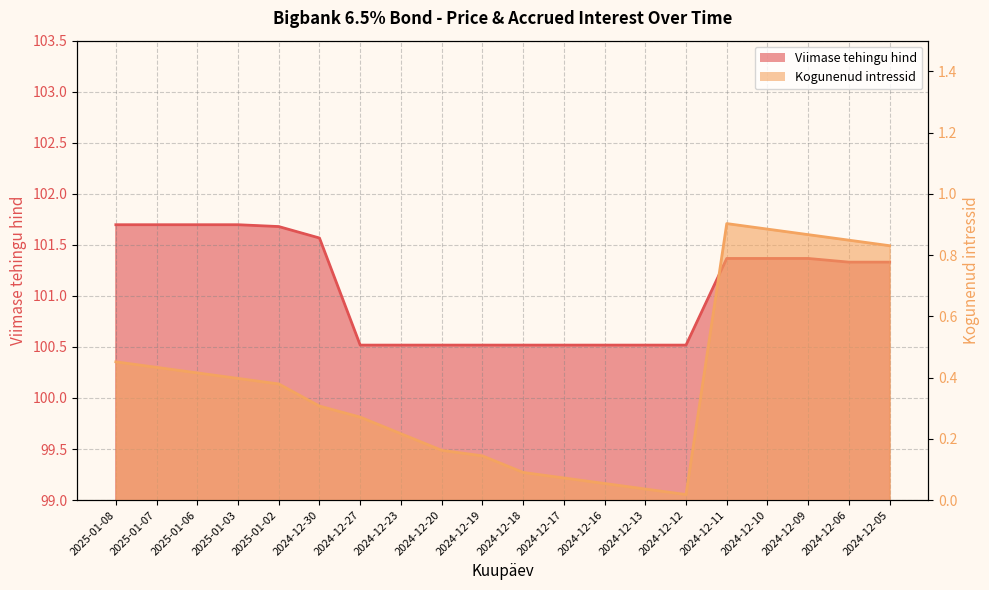

What is the difference between the maximum and minimum values in the Kogunenud intressid series?

0.9